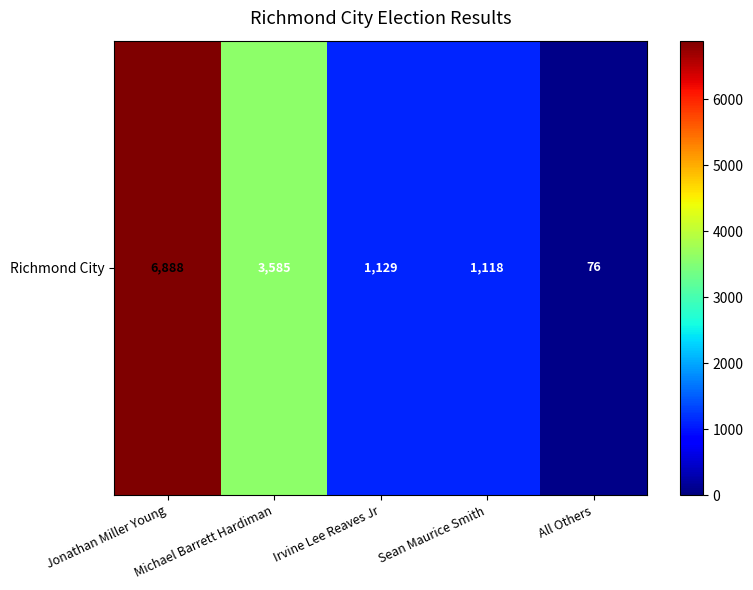

What is the sum of the values at Jonathan Miller Young and Sean Maurice Smith?

8006